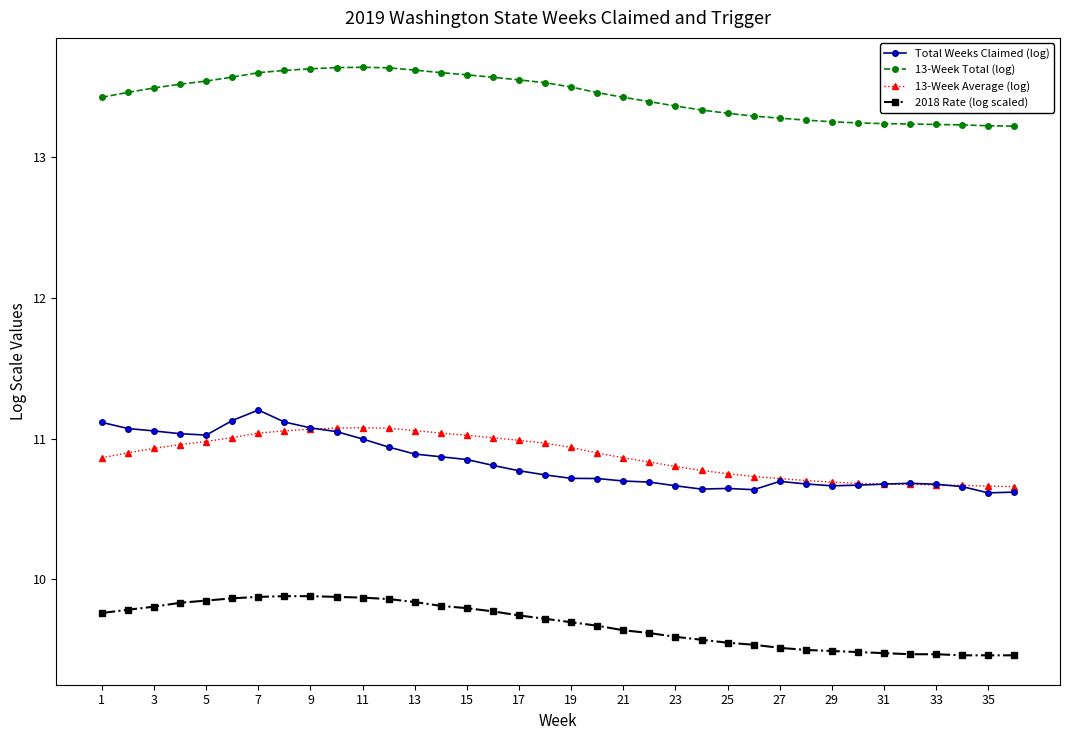

What is the maximum value for 2018 Rate (log scaled)?

9.9